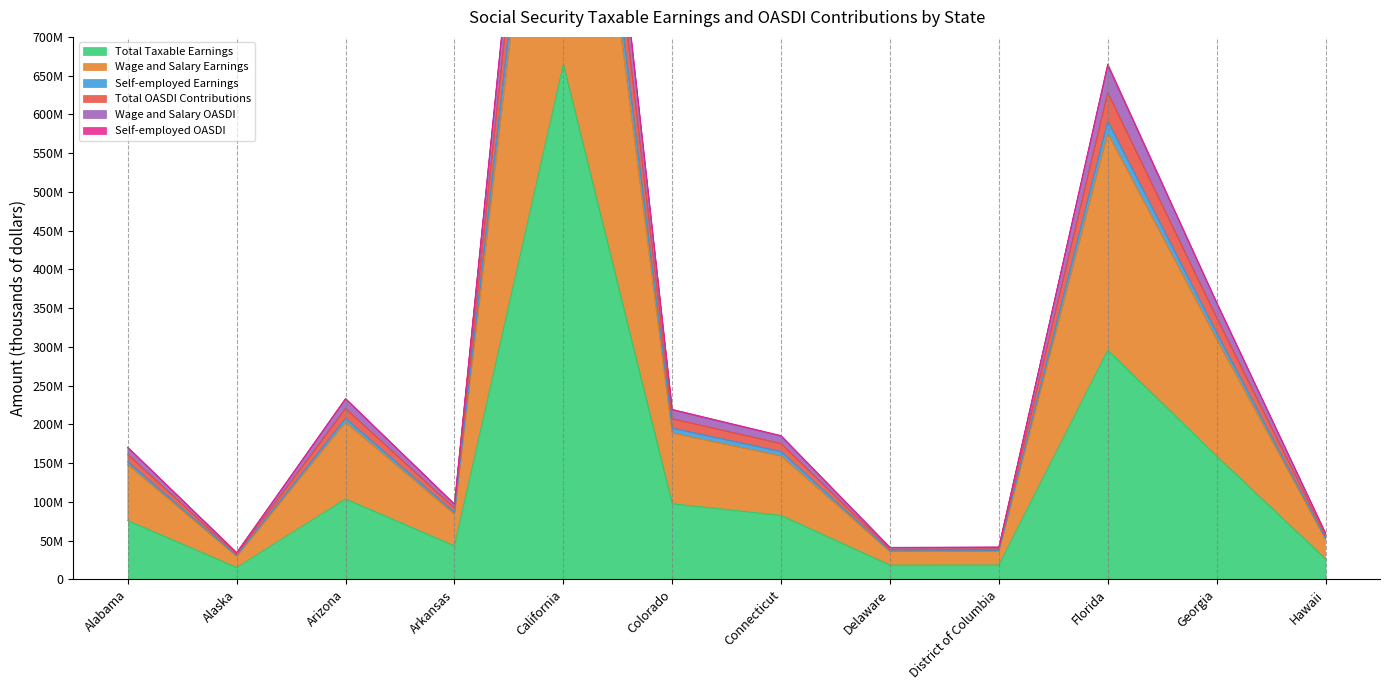

Between Arizona and District of Columbia, which is larger?

Arizona